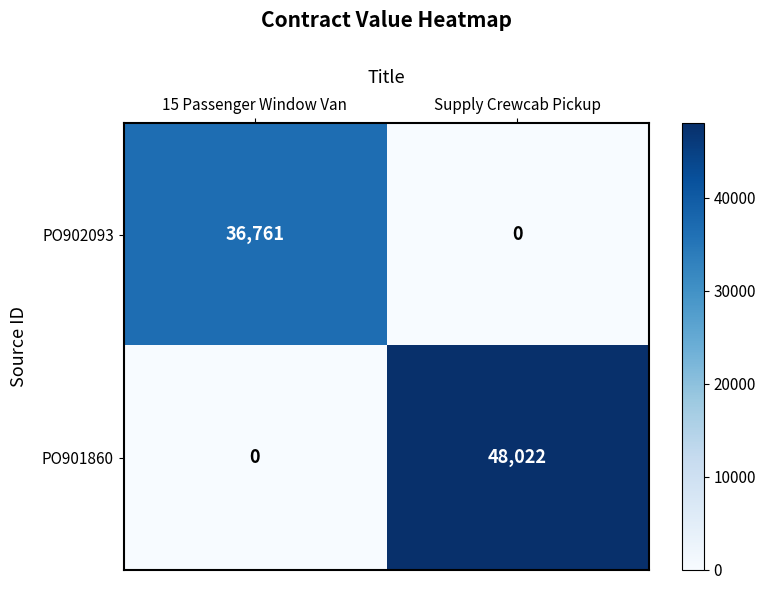

The PO902093 series shows -16887 at Supply Crewcab Pickup. True or false?

False